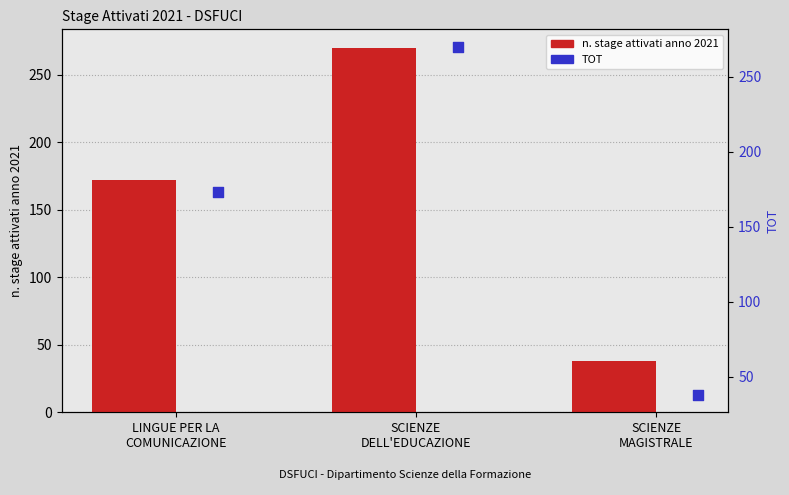

Is the value of n. stage attivati anno 2021 at SCIENZE
MAGISTRALE greater than the value of TOT at SCIENZE
DELL'EDUCAZIONE?

No